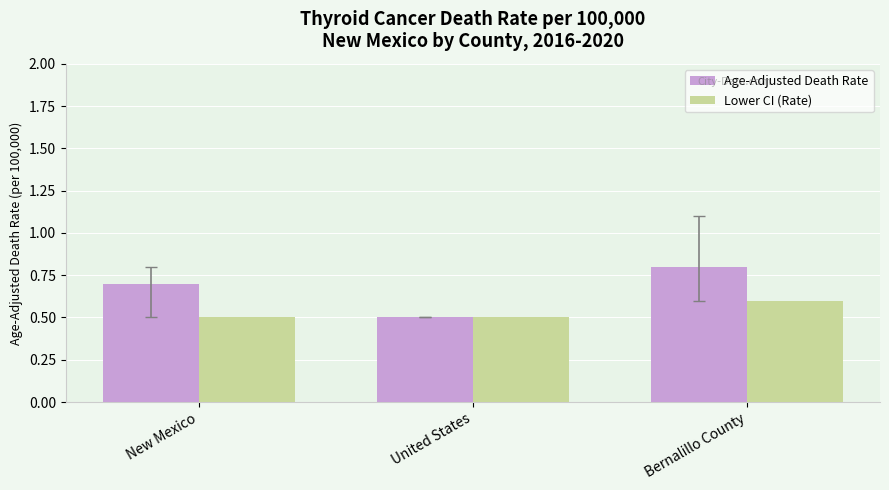

True or false: Lower CI (Rate) has a value of 0.8 at United States.

False